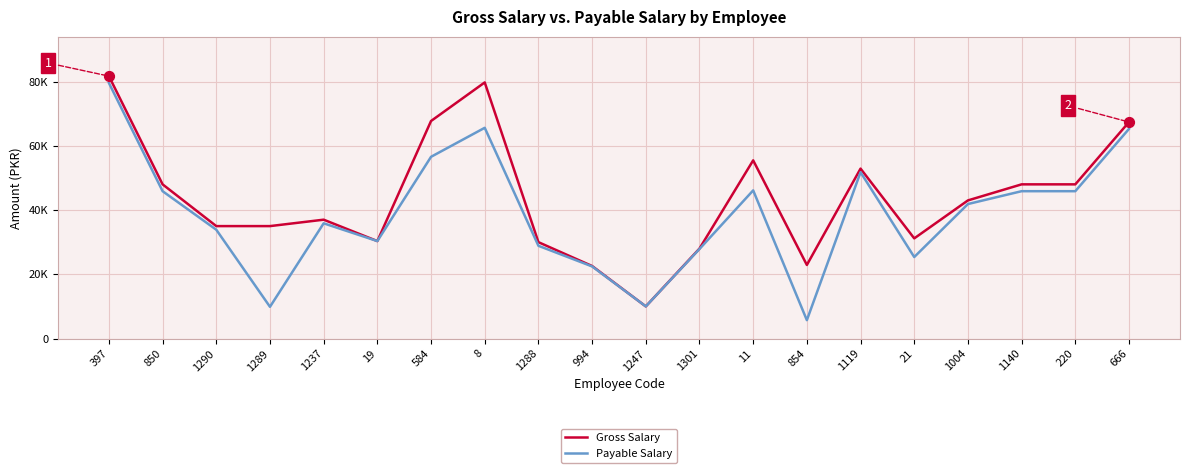

Which series has the largest total across all categories?

Gross Salary